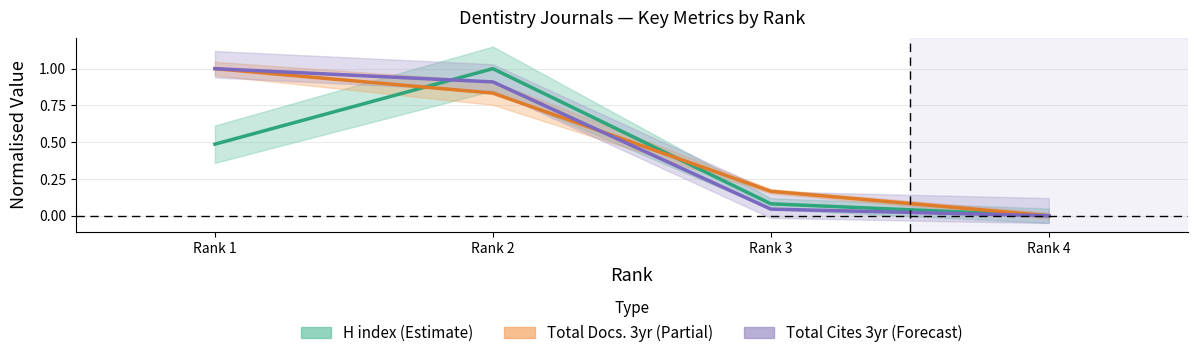

Rank the categories by Total Docs. (3years) value from lowest to highest.

Rank 4, Rank 3, Rank 2, Rank 1